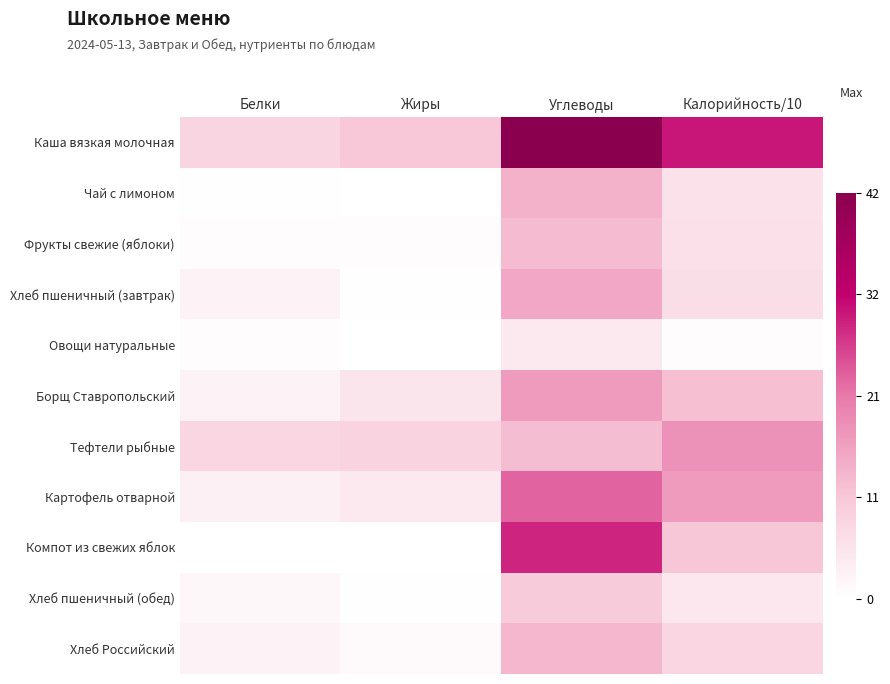

What is the total value across all series at Углеводы?

189.9